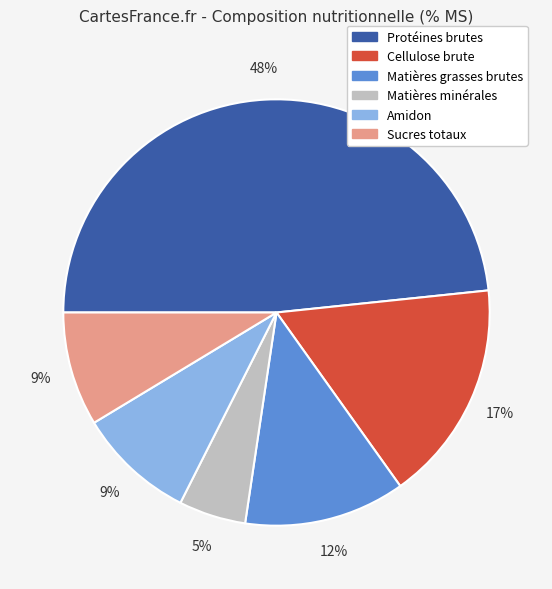

Is there any slice that represents more than half of the pie?

No